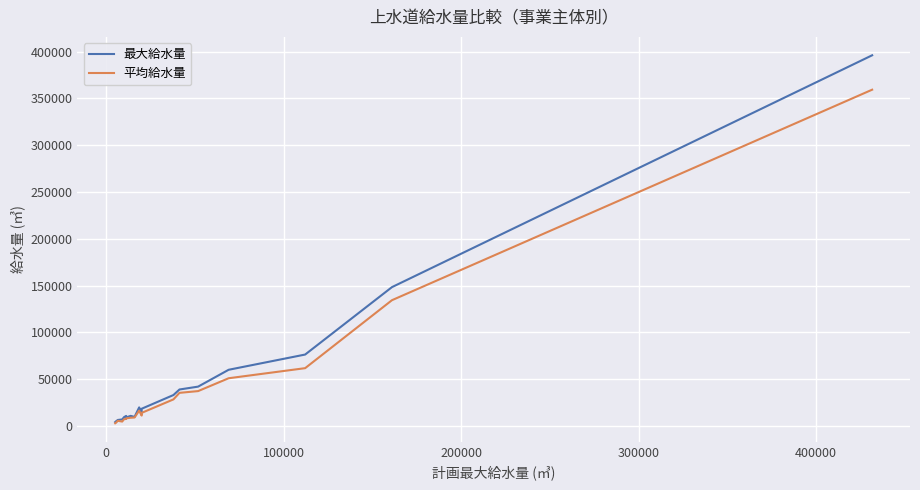

Rank the series at 200000 from highest to lowest value.

最大給水量, 平均給水量